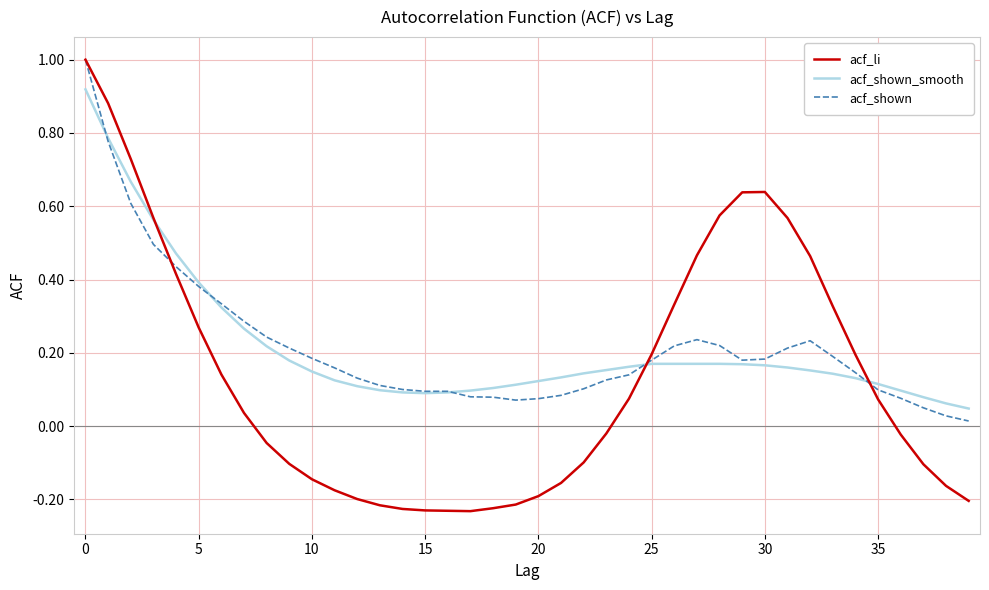

What is the maximum value for acf_li?

1.0